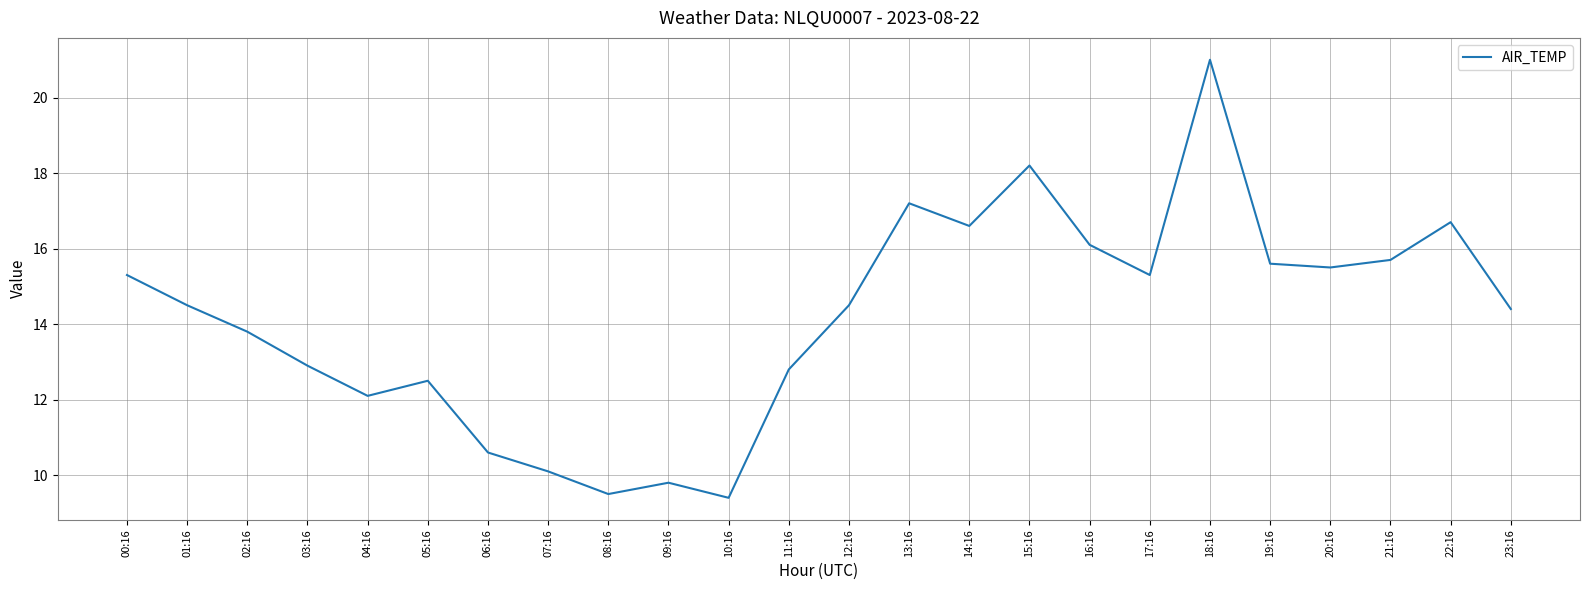

What is the difference between the values at 03:16 and 02:16?

0.9